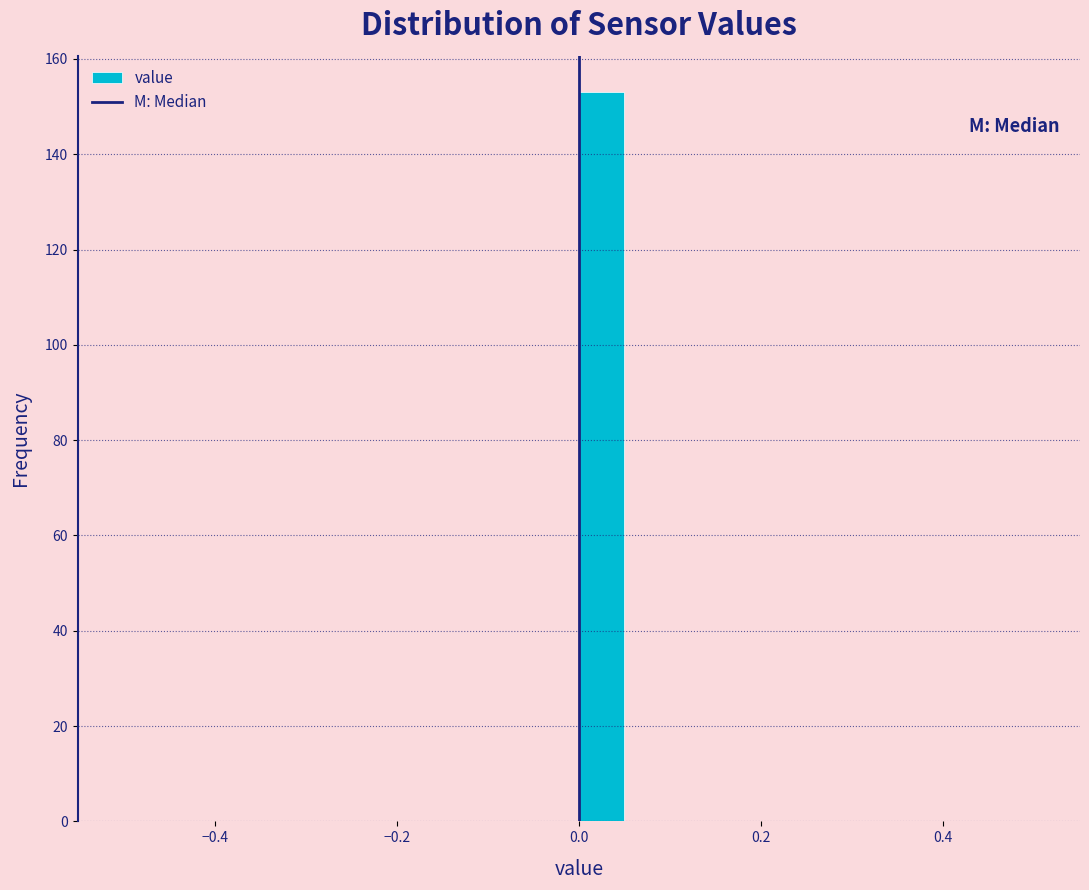

Around what value on the x-axis is the tallest bar? Give the approximate position of its centre, as read against the axis.

0.02